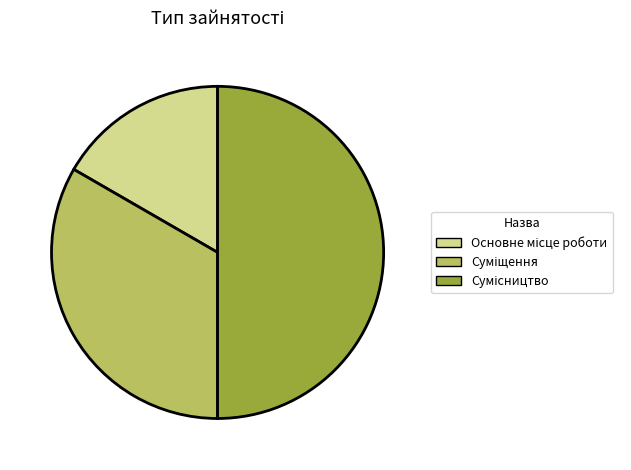

To the nearest percent, what is the average slice percentage?

33%